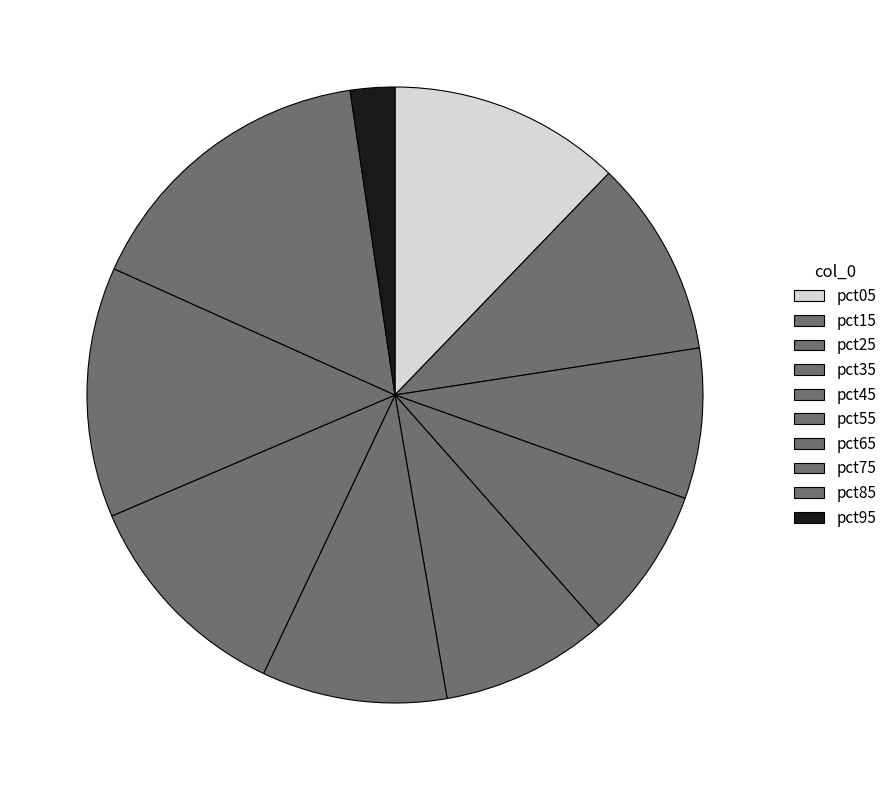

Is there a majority slice in this chart?

No